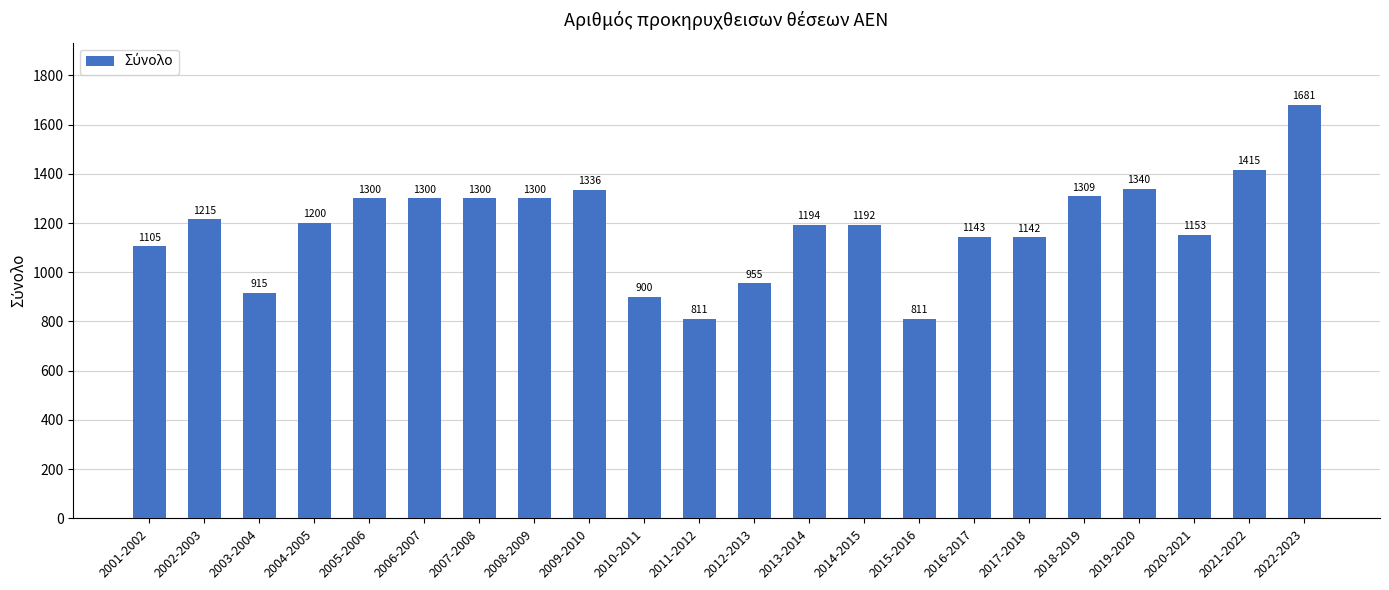

What is the label of the 17th bar from the right?

2006-2007